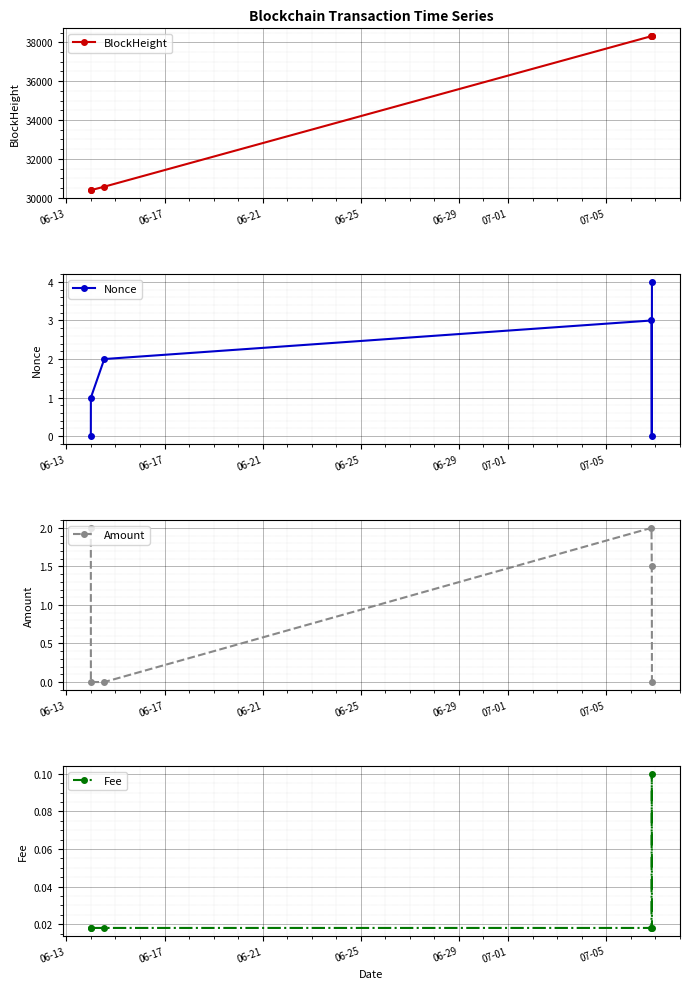

How many series are shown in this chart?

4